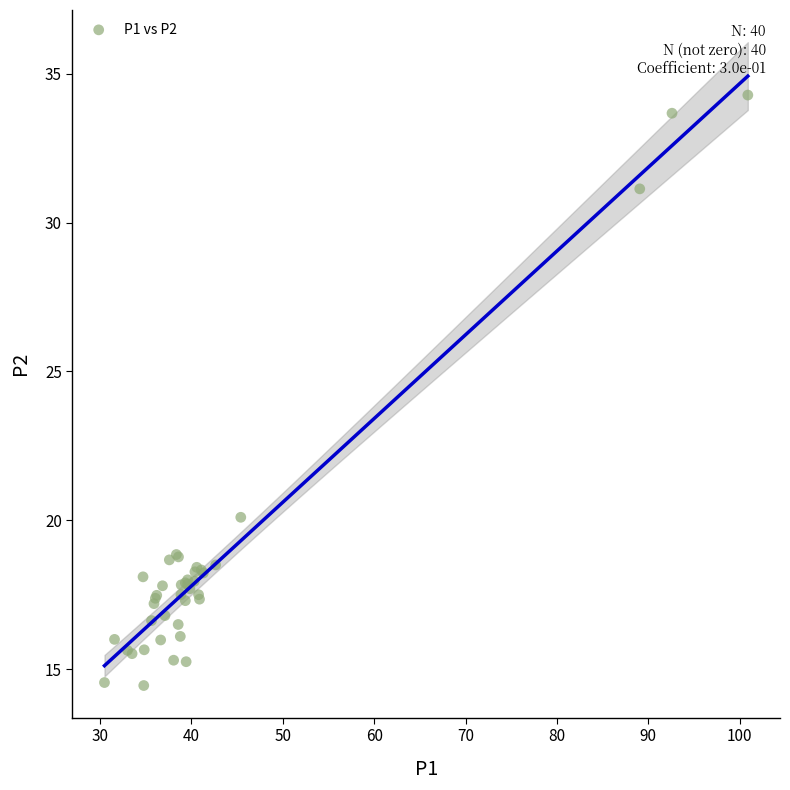

What Y value in the scatter plot is closest to 24?

20.1